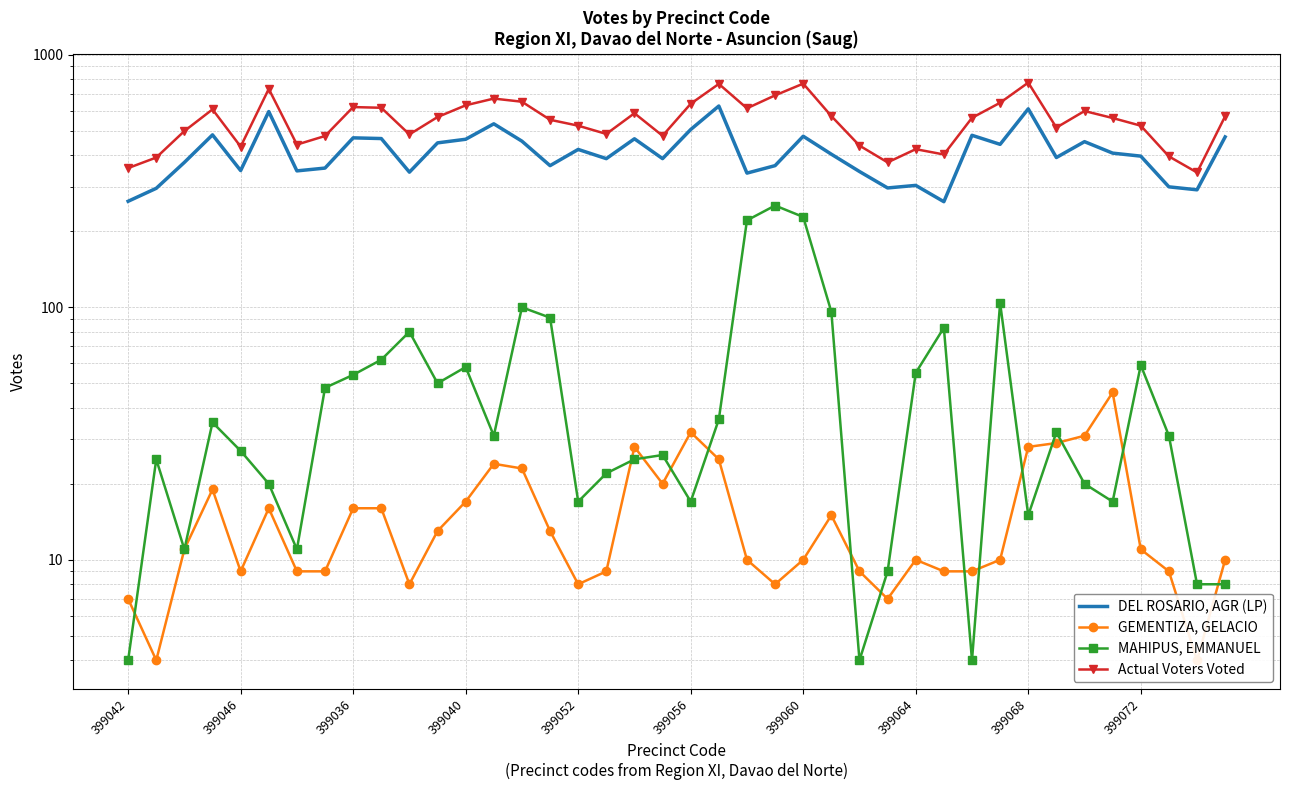

How many interior local valleys does the MAHIPUS, EMMANUEL series have?

10